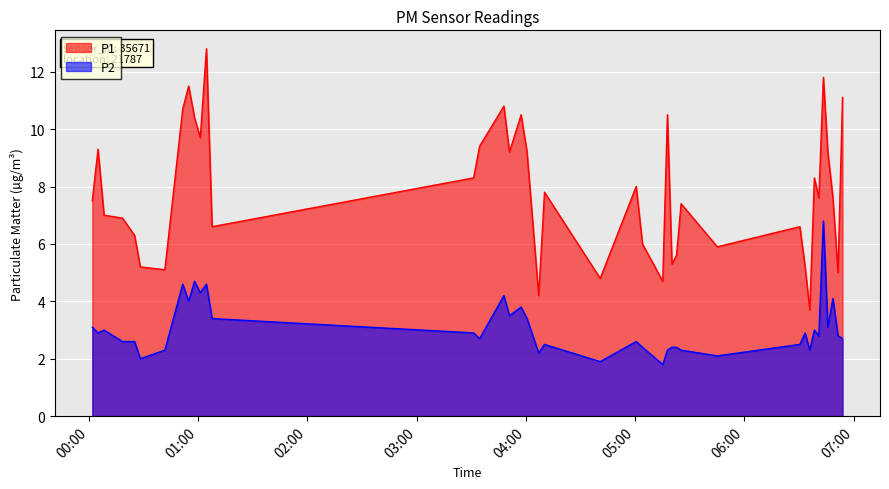

Count the number of categories in the chart.

40